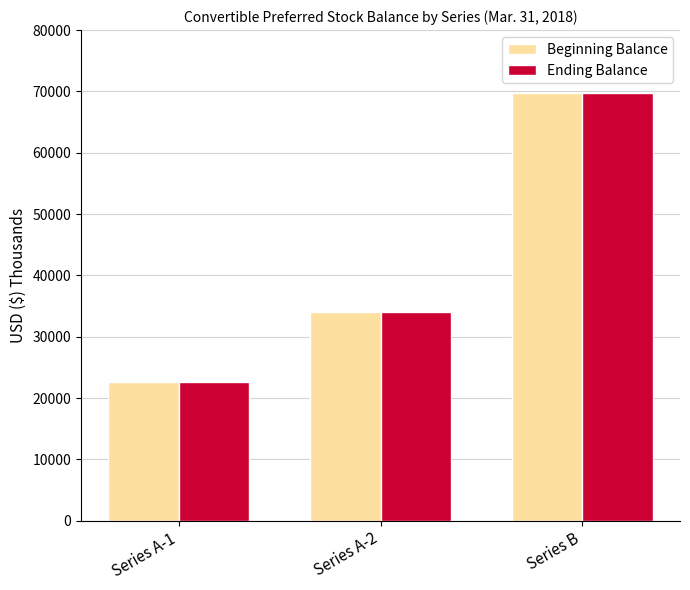

What is the total value across all series at Series A-2?

67958